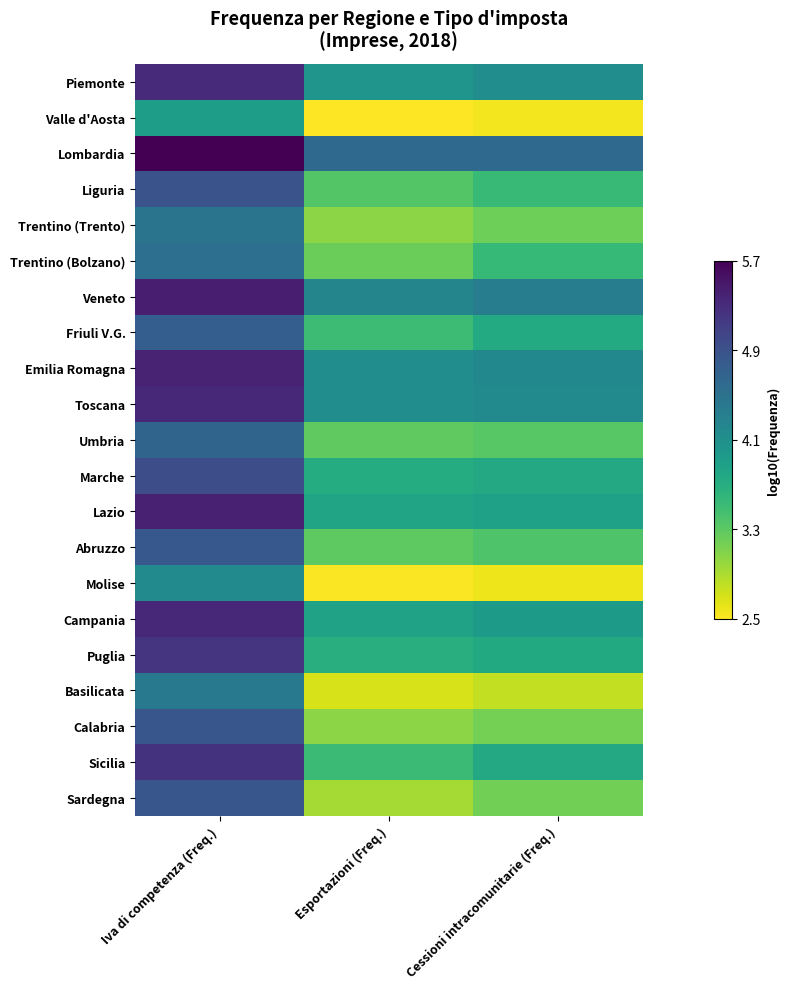

At how many categories does at least one series exceed 4?

3